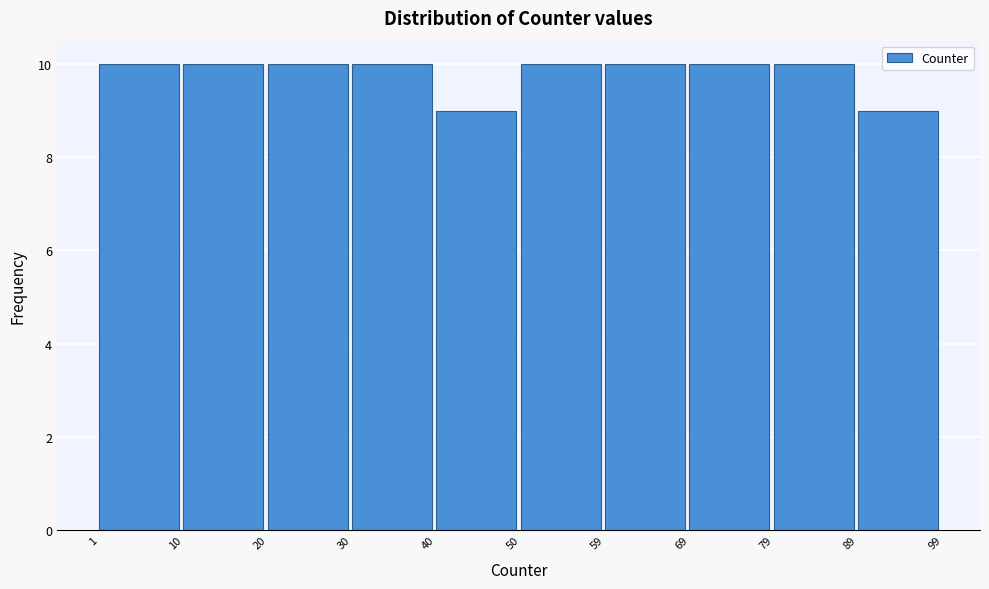

What is the height of the bar covering 10 to 20 on the x-axis? The values are not printed on the chart, so give them approximately, as read against the axis.

10